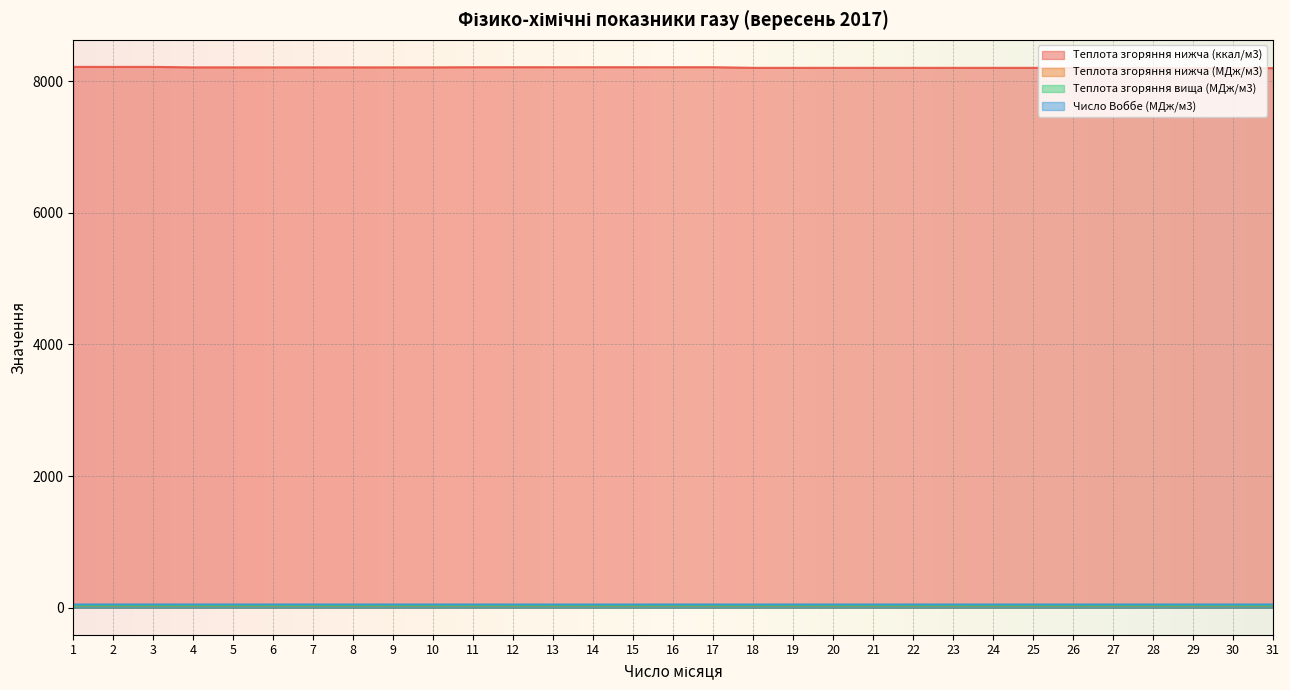

What is the value of the Теплота згоряння нижча (МДж/м3) point at the 12th from the left?

34.4